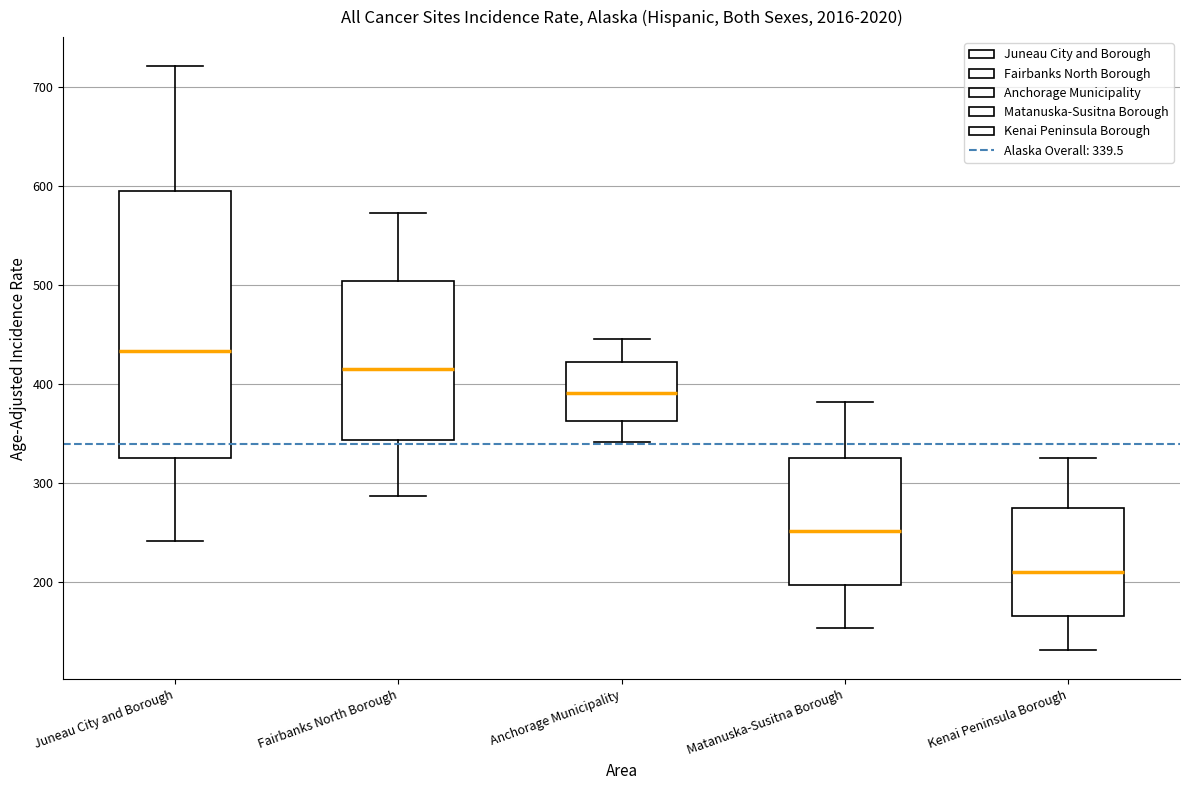

Which box is the tallest, from its lower edge to its upper edge?

Juneau City and Borough